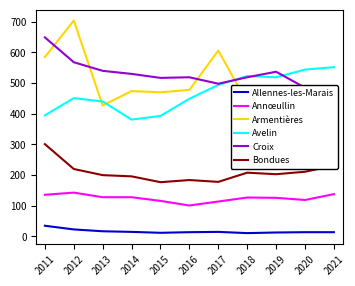

True or false: Armentières has a value of 427 at 2013.

True